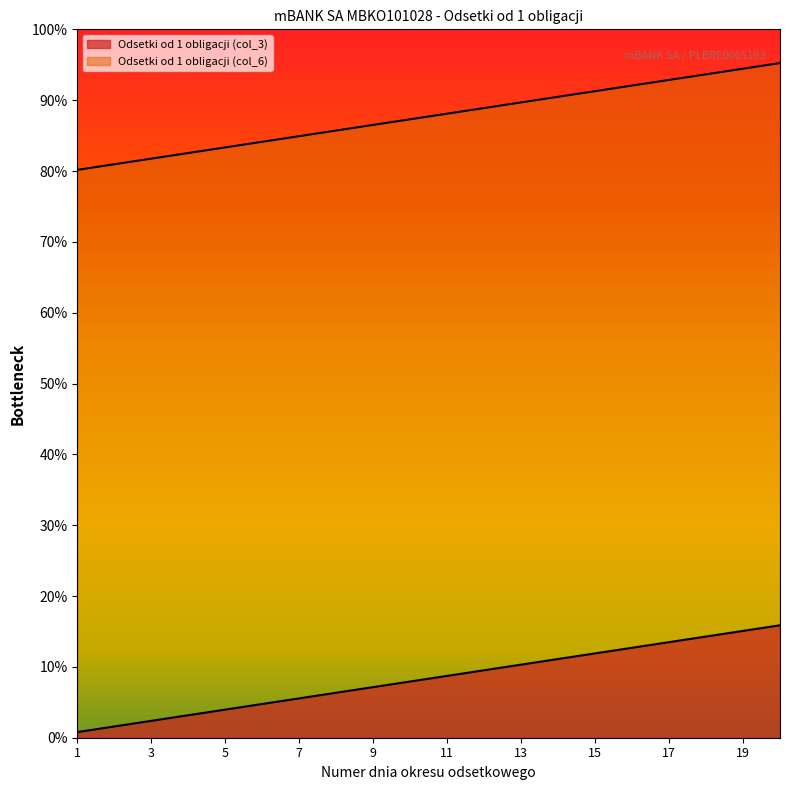

Between 11 and 14, which series saw the biggest shift?

Odsetki od 1 obligacji (col_3)